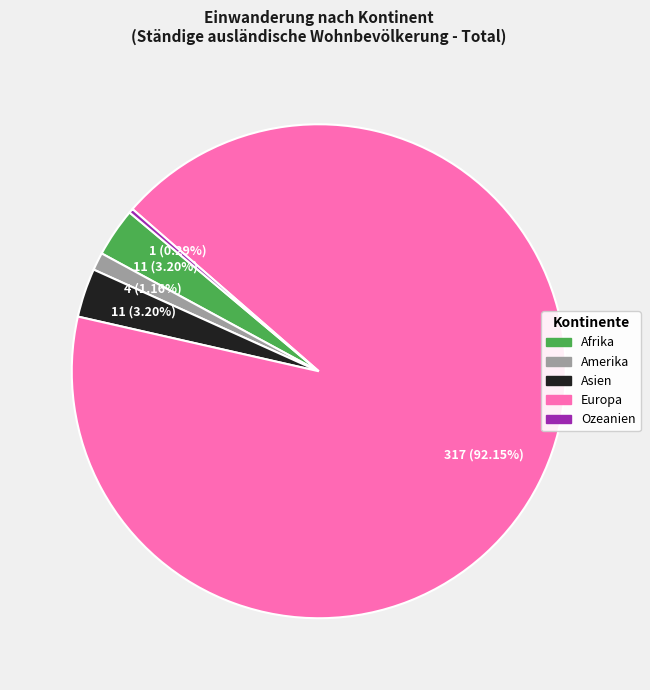

The Amerika slice represents 11% of the pie. True or false?

False